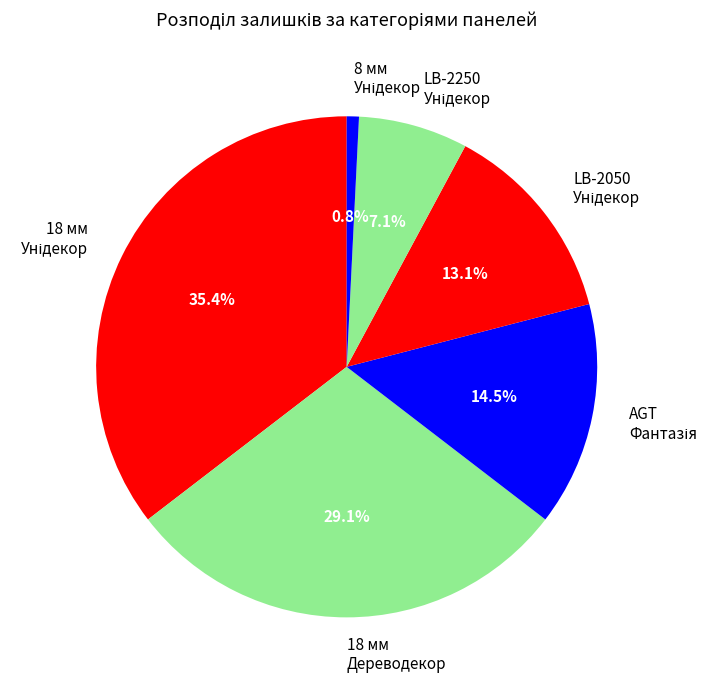

Does any single category account for the majority?

No